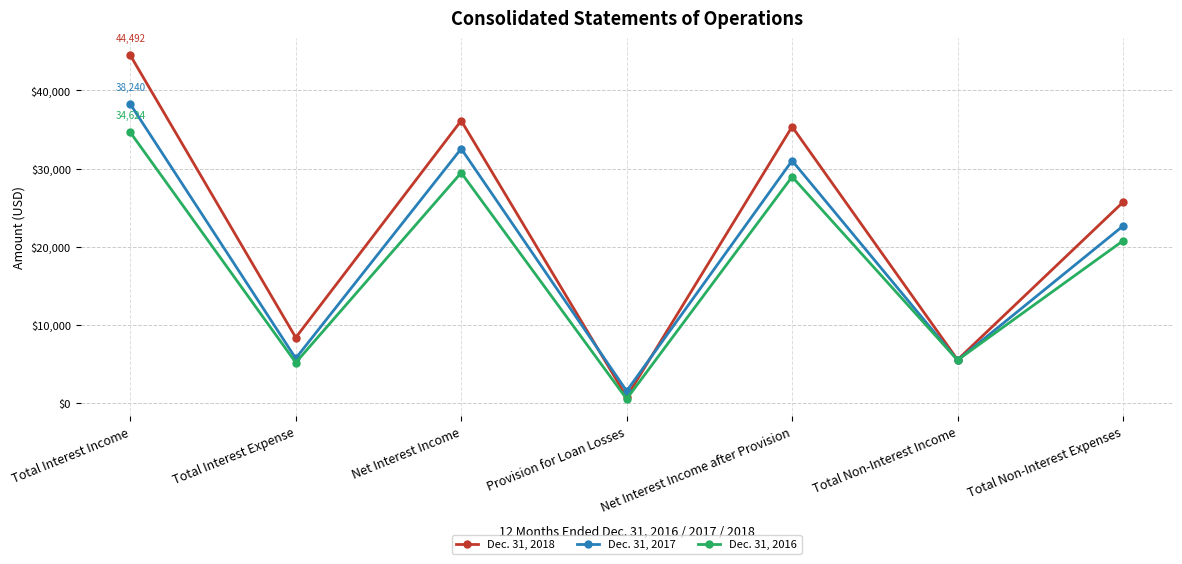

At Total Interest Expense, list the series in order from smallest to largest.

Dec. 31, 2016, Dec. 31, 2017, Dec. 31, 2018